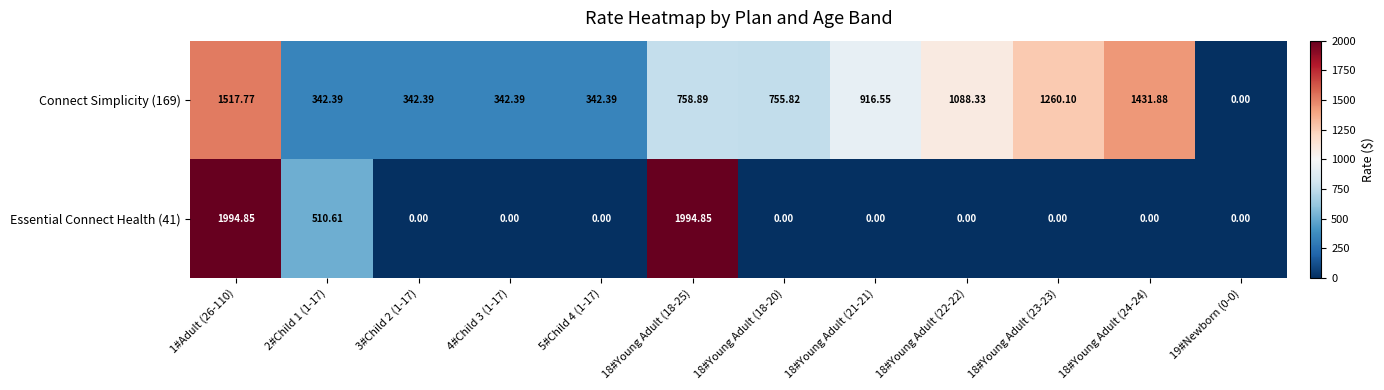

Is the value of Essential Connect Health (41) at 19#Newborn (0-0) greater than the value of Connect Simplicity (169) at 18#Young Adult (24-24)?

No